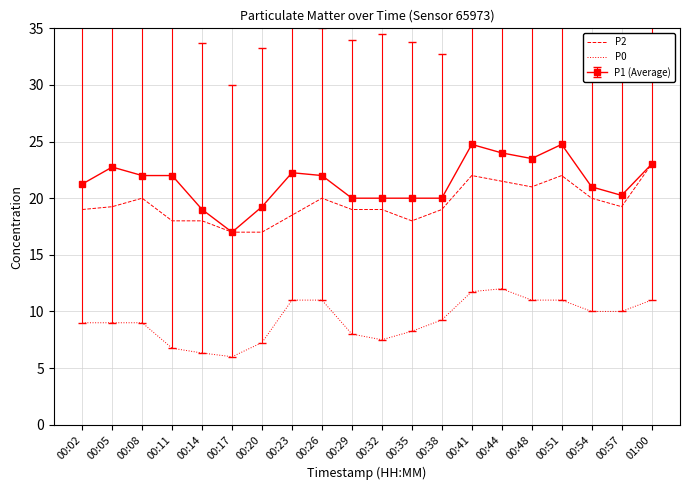

The P0 series shows 9.0 at 00:05. True or false?

True